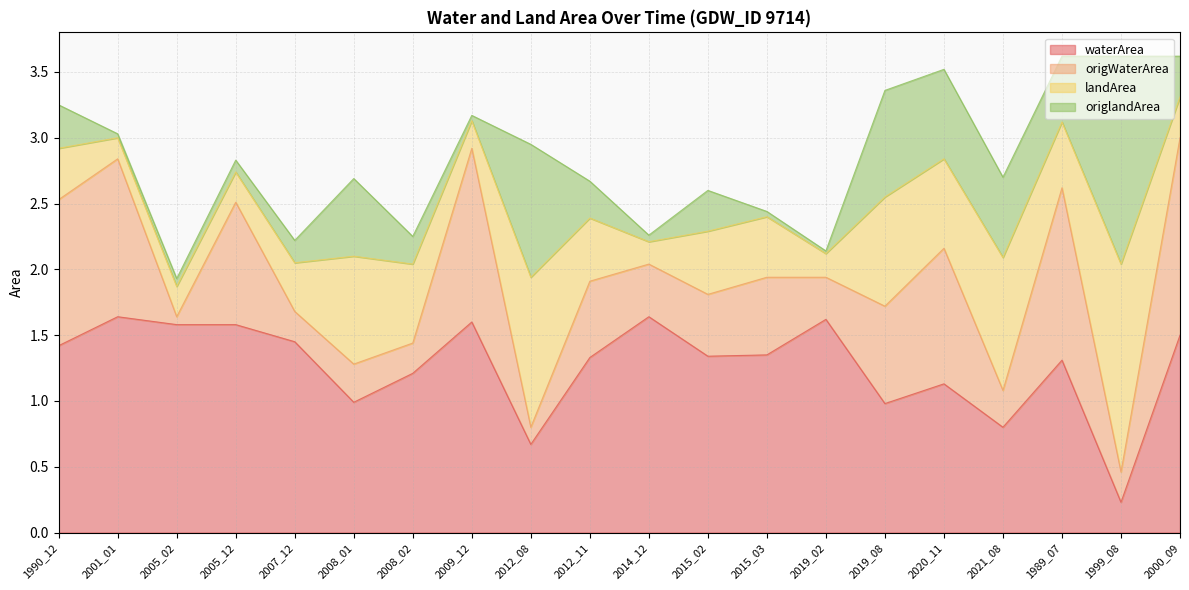

What is the smallest value displayed?

0.2